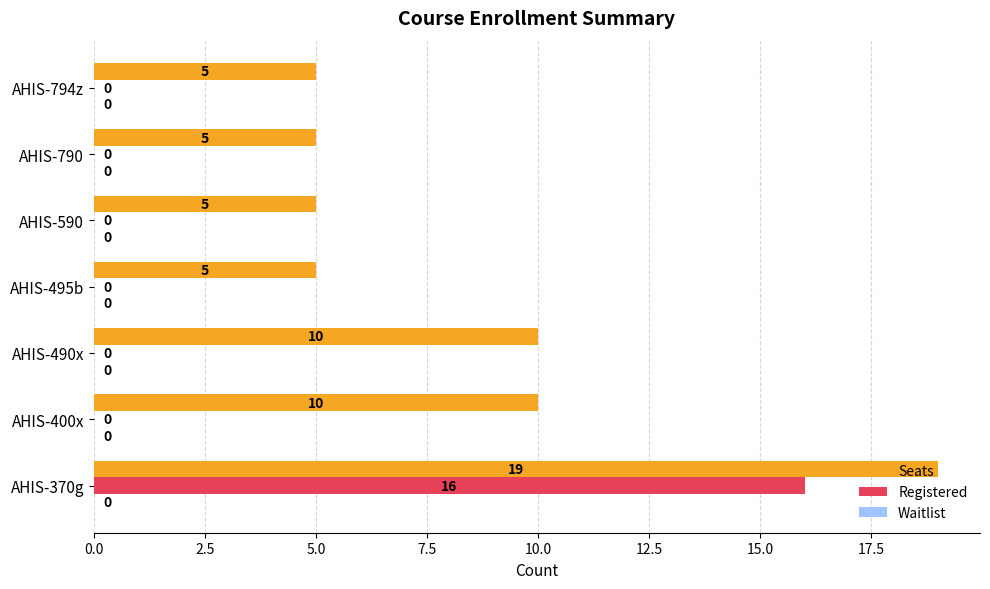

What is the sum of all Registered values?

16